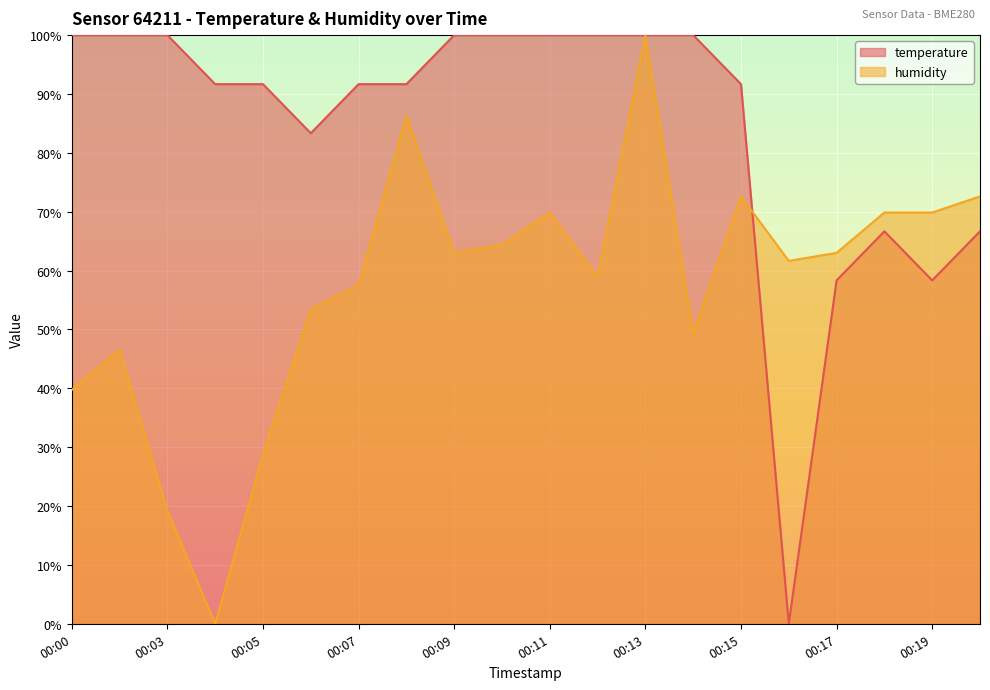

What is the highest value of the temperature series?

100.0